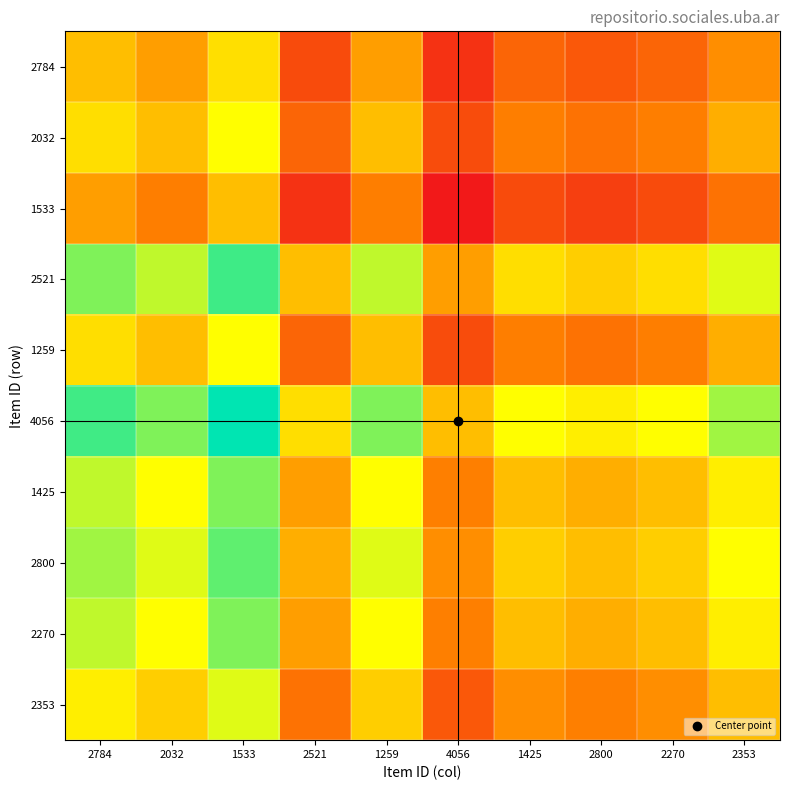

Reading left to right, what are all the values shown in this chart?

2784: 2784=1.0	2032=1.0	1533=1.0	2521=1.0	1259=1.0	4056=1.0	1425=1.0	2800=1.0	2270=1.0	2353=1.0
2032: 2784=1.0	2032=1.0	1533=1.0	2521=1.0	1259=1.0	4056=1.0	1425=1.0	2800=1.0	2270=1.0	2353=1.0
1533: 2784=1.0	2032=1.0	1533=1.0	2521=1.0	1259=1.0	4056=1.0	1425=1.0	2800=1.0	2270=1.0	2353=1.0
2521: 2784=1.0	2032=1.0	1533=1.0	2521=1.0	1259=1.0	4056=1.0	1425=1.0	2800=1.0	2270=1.0	2353=1.0
1259: 2784=1.0	2032=1.0	1533=1.0	2521=1.0	1259=1.0	4056=1.0	1425=1.0	2800=1.0	2270=1.0	2353=1.0
4056: 2784=1.0	2032=1.0	1533=1.0	2521=1.0	1259=1.0	4056=1.0	1425=1.0	2800=1.0	2270=1.0	2353=1.0
1425: 2784=1.0	2032=1.0	1533=1.0	2521=1.0	1259=1.0	4056=1.0	1425=1.0	2800=1.0	2270=1.0	2353=1.0
2800: 2784=1.0	2032=1.0	1533=1.0	2521=1.0	1259=1.0	4056=1.0	1425=1.0	2800=1.0	2270=1.0	2353=1.0
2270: 2784=1.0	2032=1.0	1533=1.0	2521=1.0	1259=1.0	4056=1.0	1425=1.0	2800=1.0	2270=1.0	2353=1.0
2353: 2784=1.0	2032=1.0	1533=1.0	2521=1.0	1259=1.0	4056=1.0	1425=1.0	2800=1.0	2270=1.0	2353=1.0